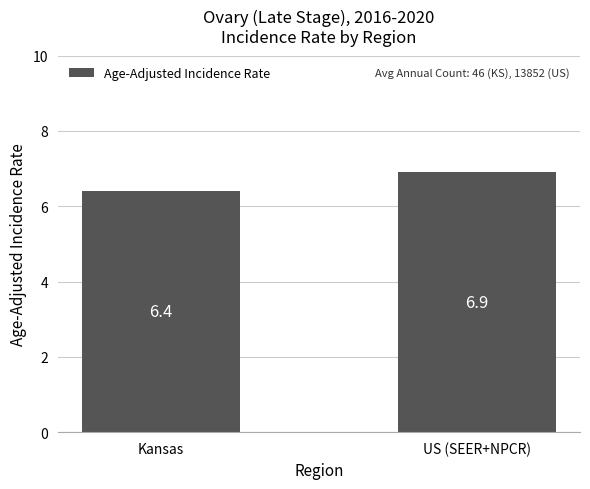

What value does the data have at Kansas?

6.4